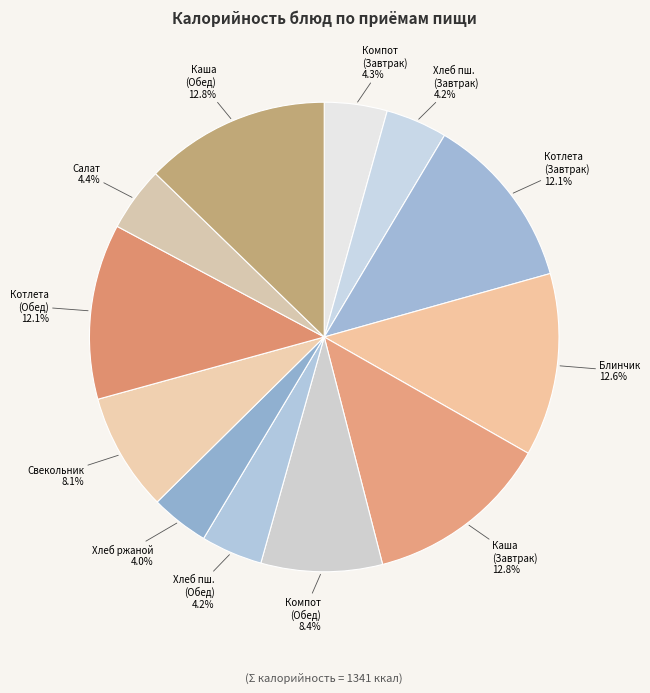

Is there a majority slice in this chart?

No